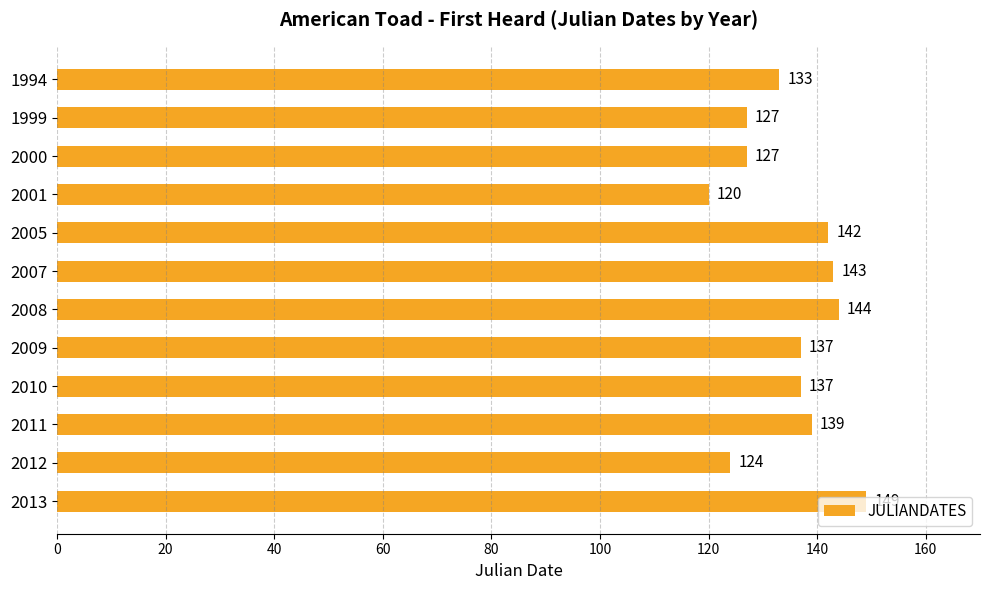

What is the sum of all values?

1622